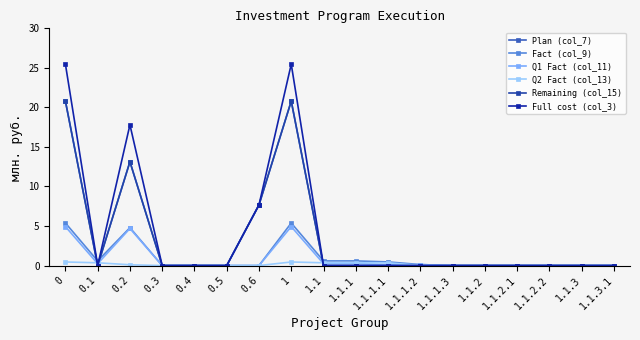

True or false: Q2 Fact (col_13) has a value of 0.6 at 1.

False